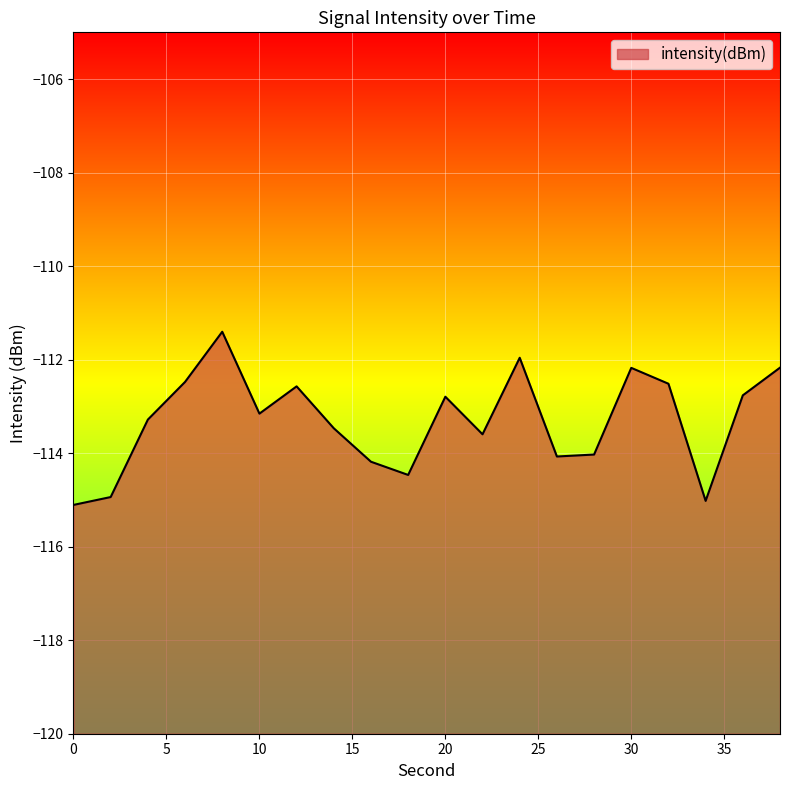

Where is the first local minimum?

10